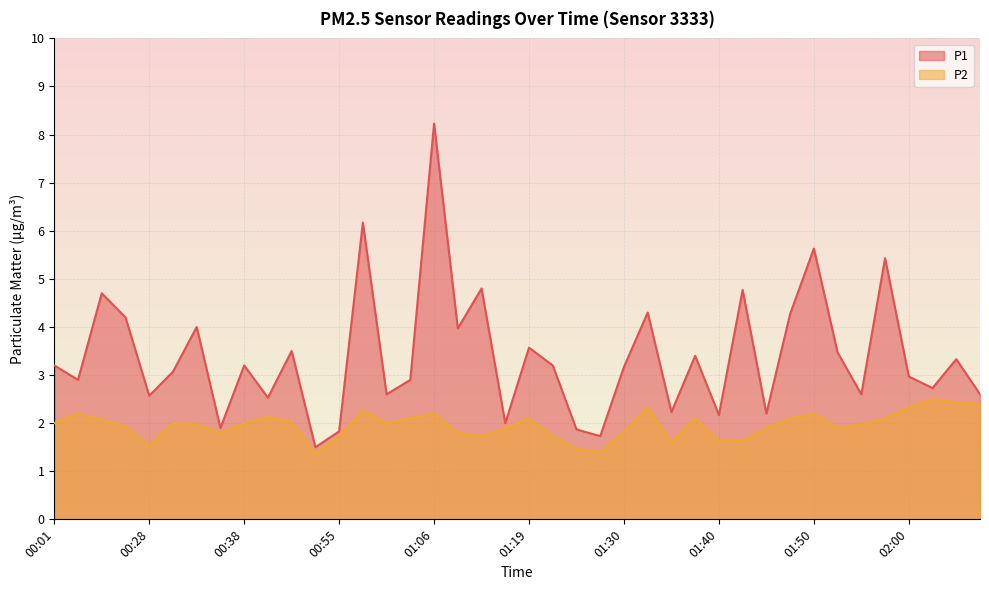

Reading left to right, what are all the values shown in this chart?

P1: 3.2	2.9	4.7	4.2	2.6	3.1	4.0	1.9	3.2	2.5	3.5	1.5	1.8	6.2	2.6	2.9	8.2	4.0	4.8	2.0	3.6	3.2	1.9	1.7	3.2	4.3	2.2	3.4	2.2	4.8	2.2	4.3	5.6	3.5	2.6	5.4	3.0	2.7	3.3	2.6
P2: 2.0	2.2	2.1	1.9	1.5	2.0	2.0	1.8	2.0	2.1	2.0	1.4	1.7	2.3	2.0	2.1	2.2	1.8	1.7	1.9	2.1	1.7	1.5	1.4	1.8	2.3	1.6	2.1	1.6	1.6	1.9	2.1	2.2	1.9	2.0	2.1	2.3	2.5	2.4	2.4